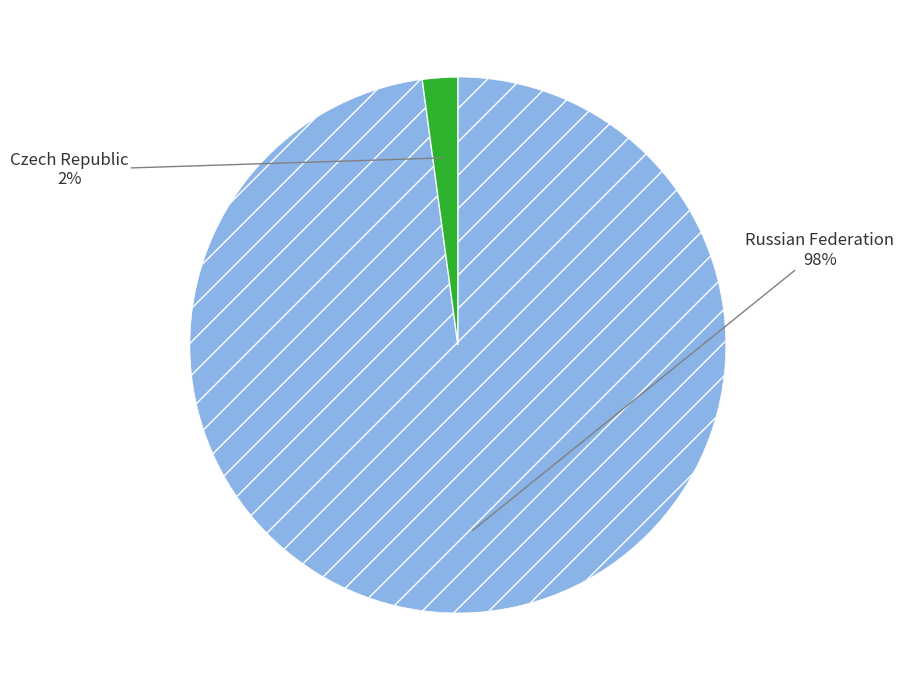

Does any single category account for the majority?

Yes